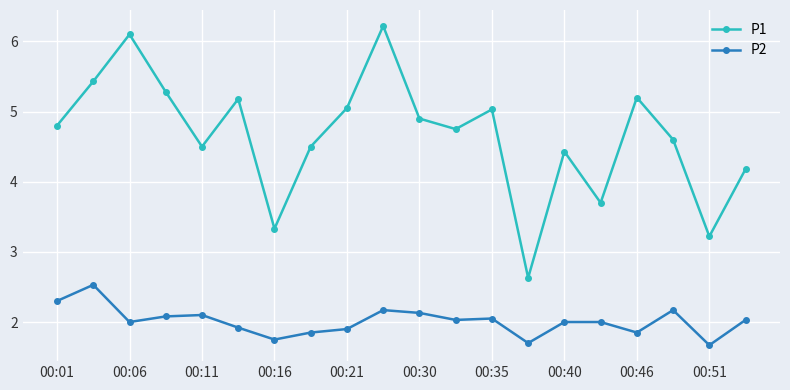

What is the minimum value for P1?

2.6